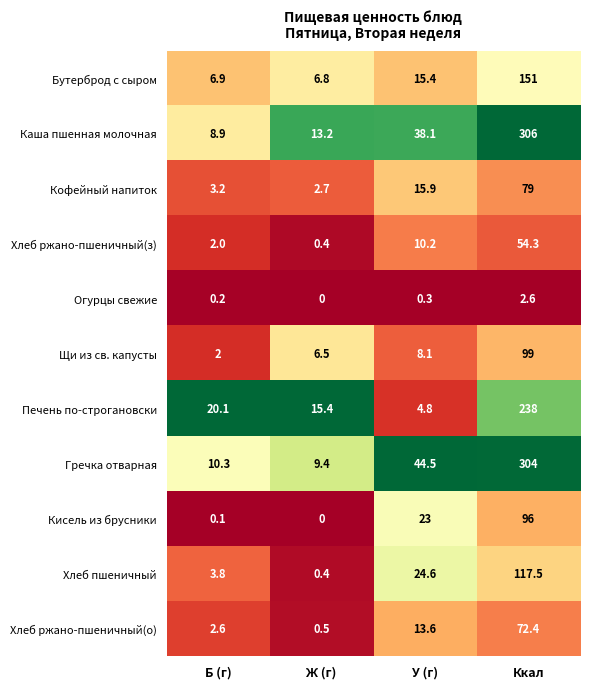

The value of Бутерброд с сыром at Ккал is 61.9. True or false?

False